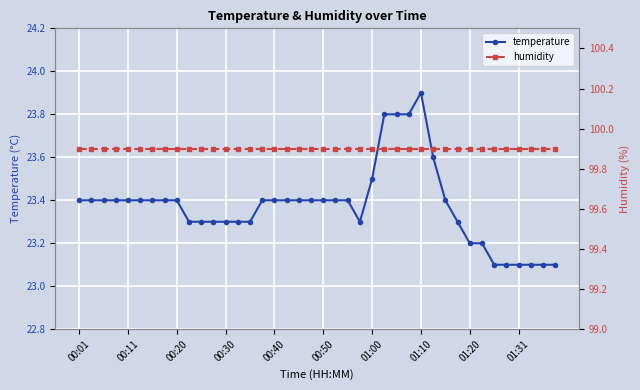

Which category has the highest value in the temperature series?

01:10